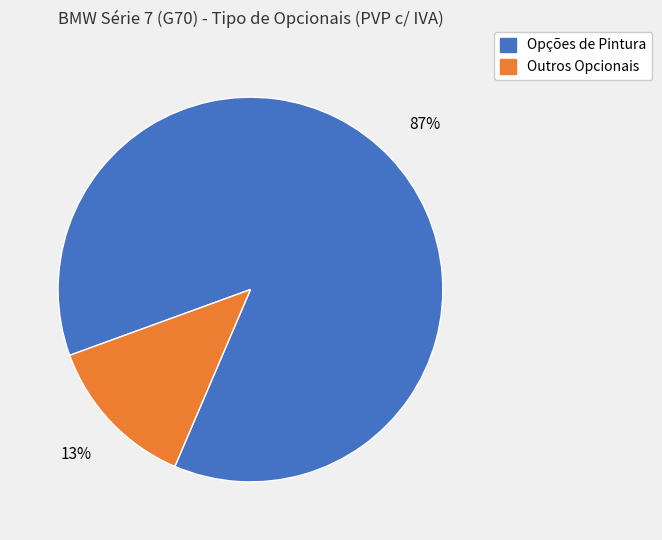

Does any single category account for the majority?

Yes